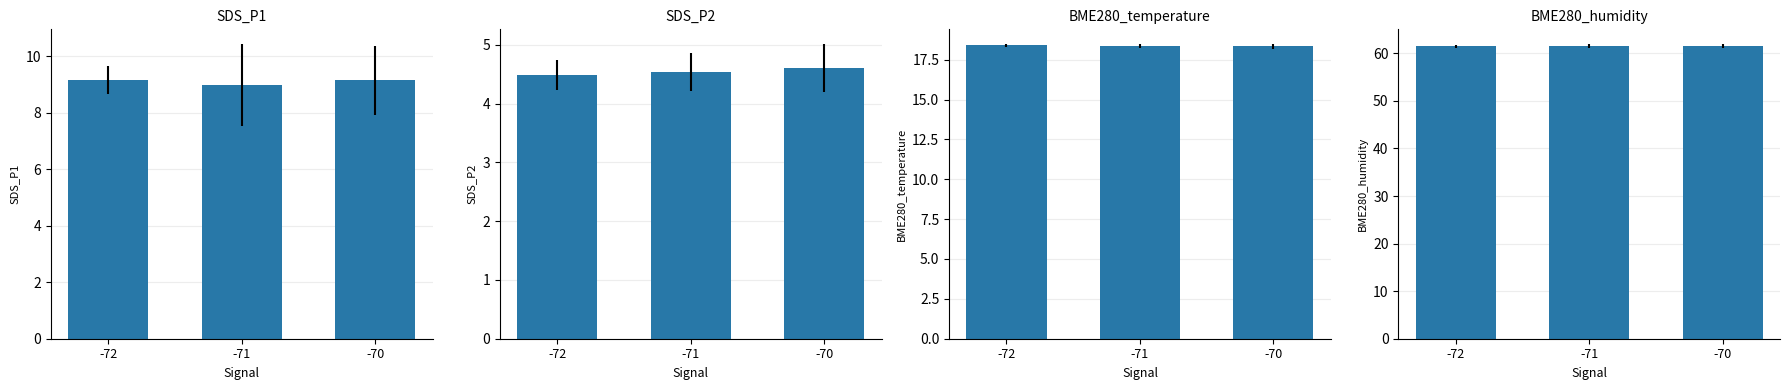

Reading left to right, extract all data points from this chart.

SDS_P1: -72=9.2	-71=9.0	-70=9.2
SDS_P2: -72=4.5	-71=4.5	-70=4.6
BME280_temperature: -72=18.4	-71=18.3	-70=18.3
BME280_humidity: -72=61.5	-71=61.6	-70=61.5